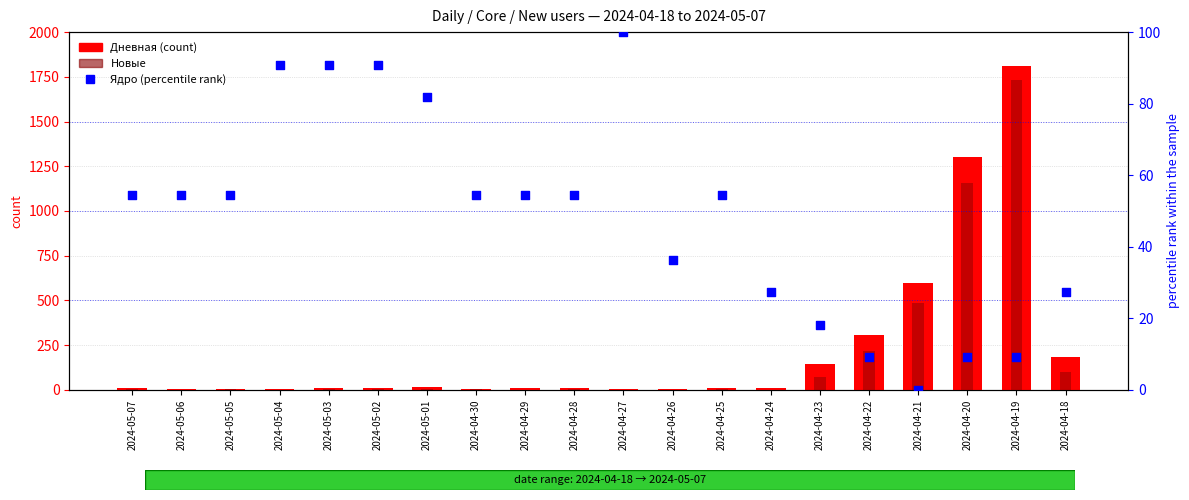

What are all the series names shown in the legend?

Дневная (count), Новые, Ядро (% rank)